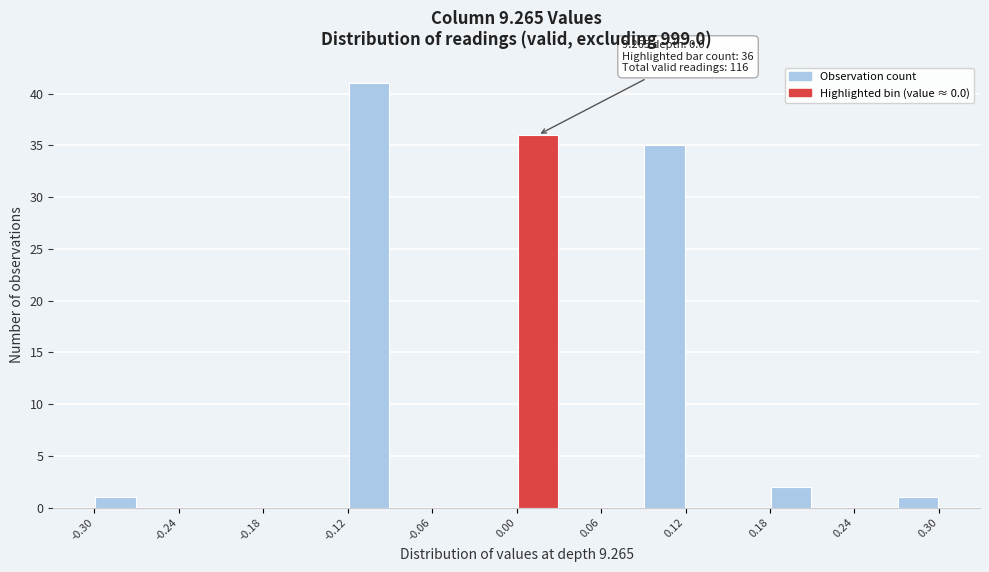

Read against the x-axis, roughly where is the centre of the tallest bar?

-0.10